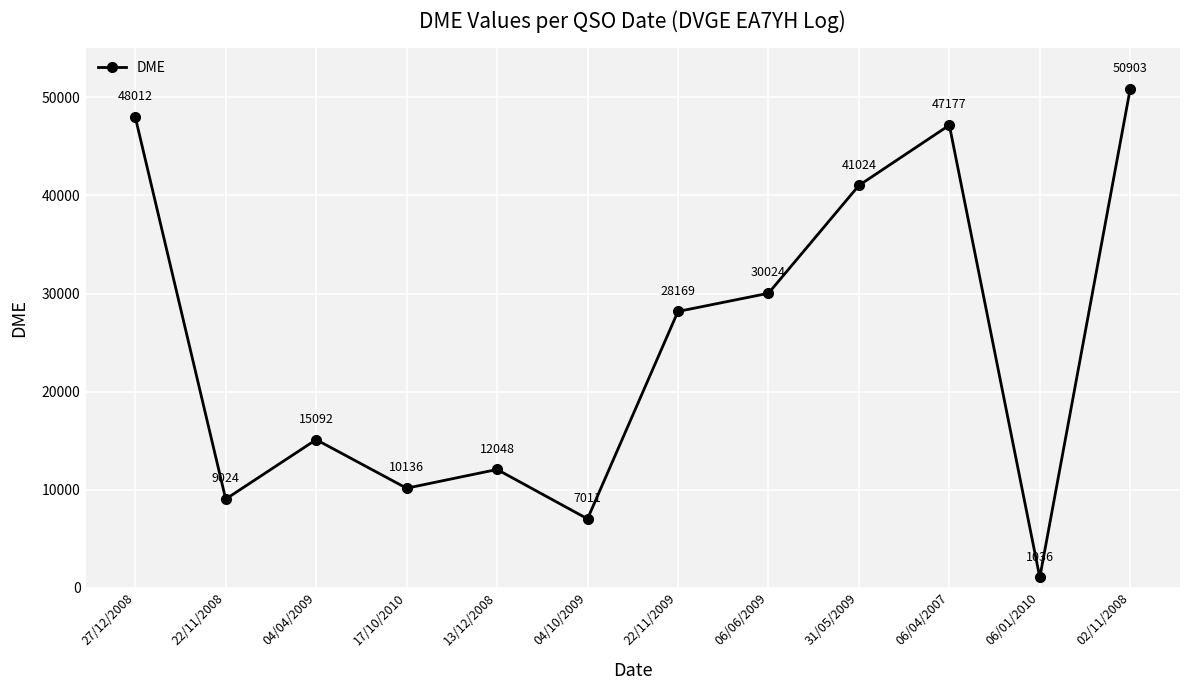

Reading right to left, extract all data points from this chart.

50903	1036	47177	41024	30024	28169	7011	12048	10136	15092	9024	48012